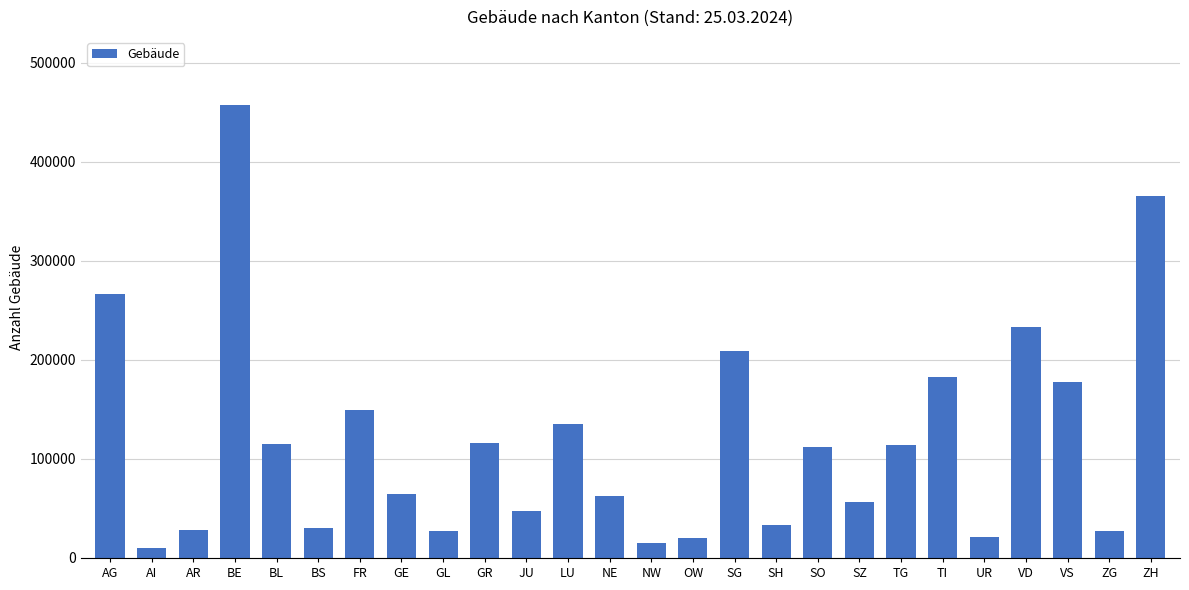

At which category does the chart reach its minimum across all series?

AI